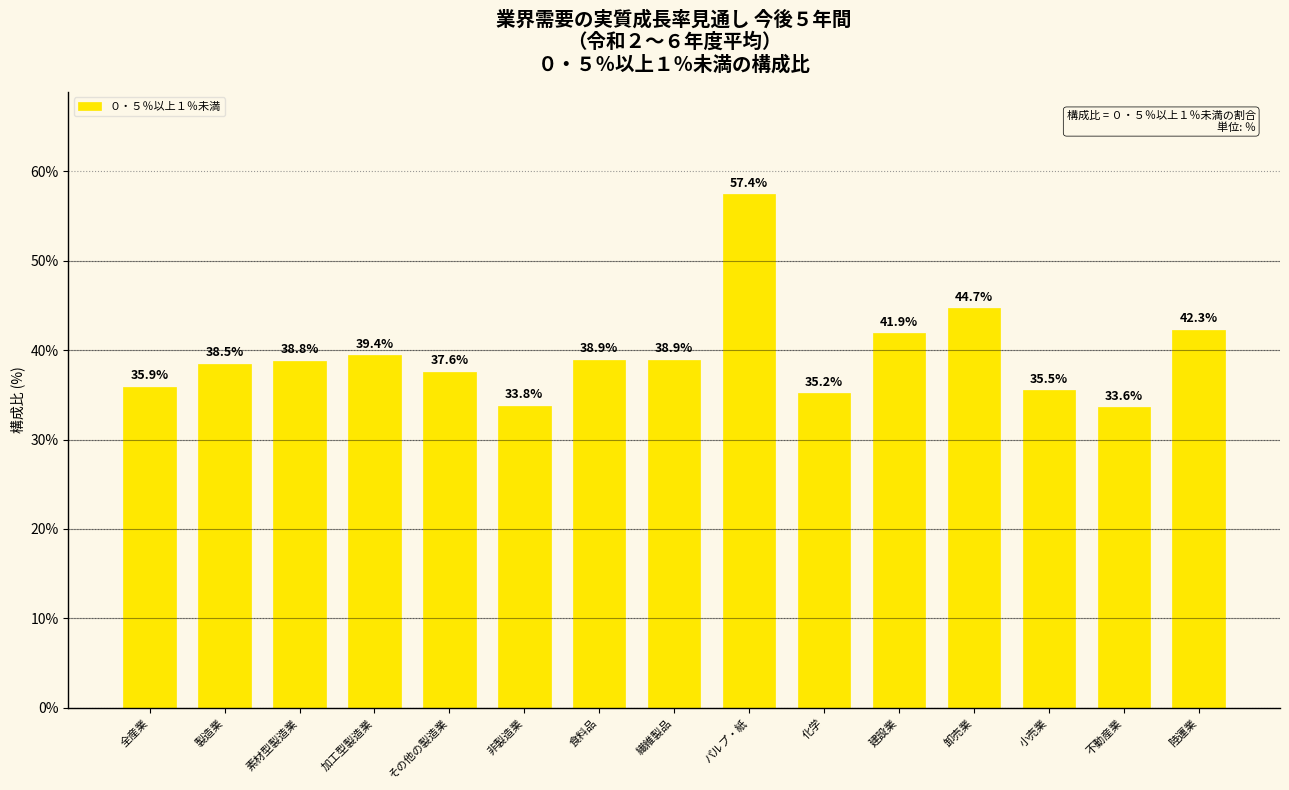

What is the label of the 1st bar from the left?

全産業